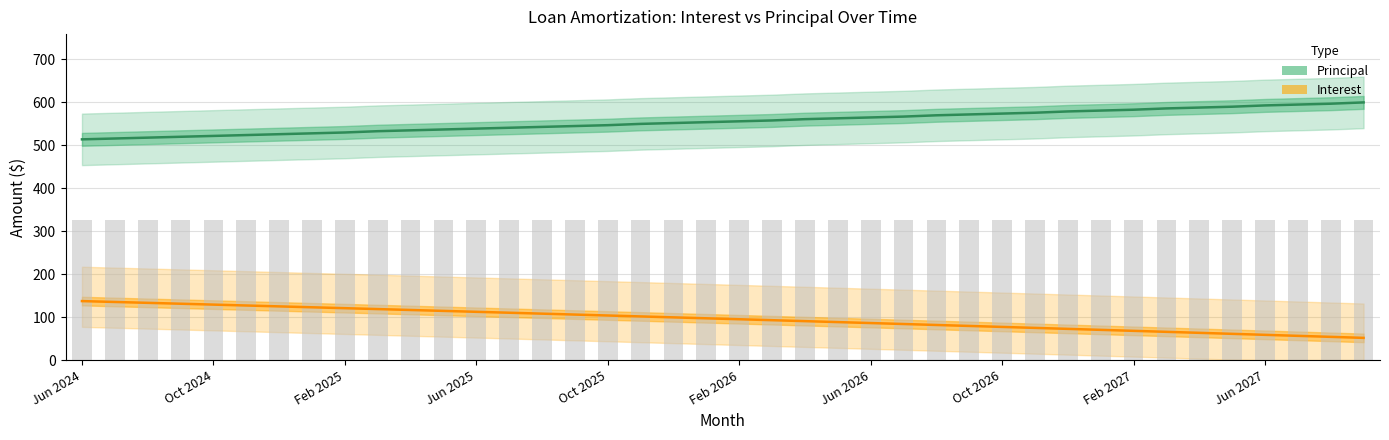

What is the sum of all Principal values?

22228.0